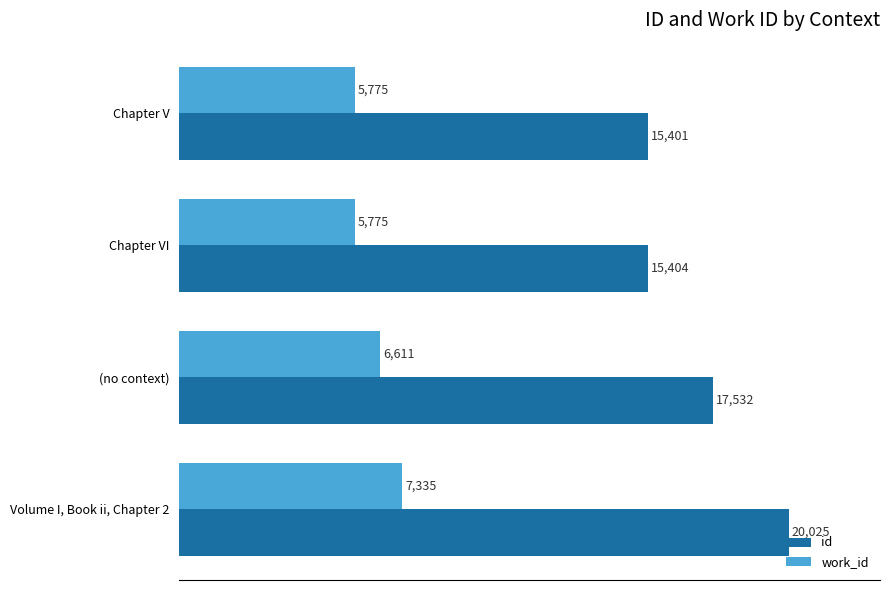

List the labels in order of id value, largest first.

Volume I, Book ii, Chapter 2, (no context), Chapter VI, Chapter V